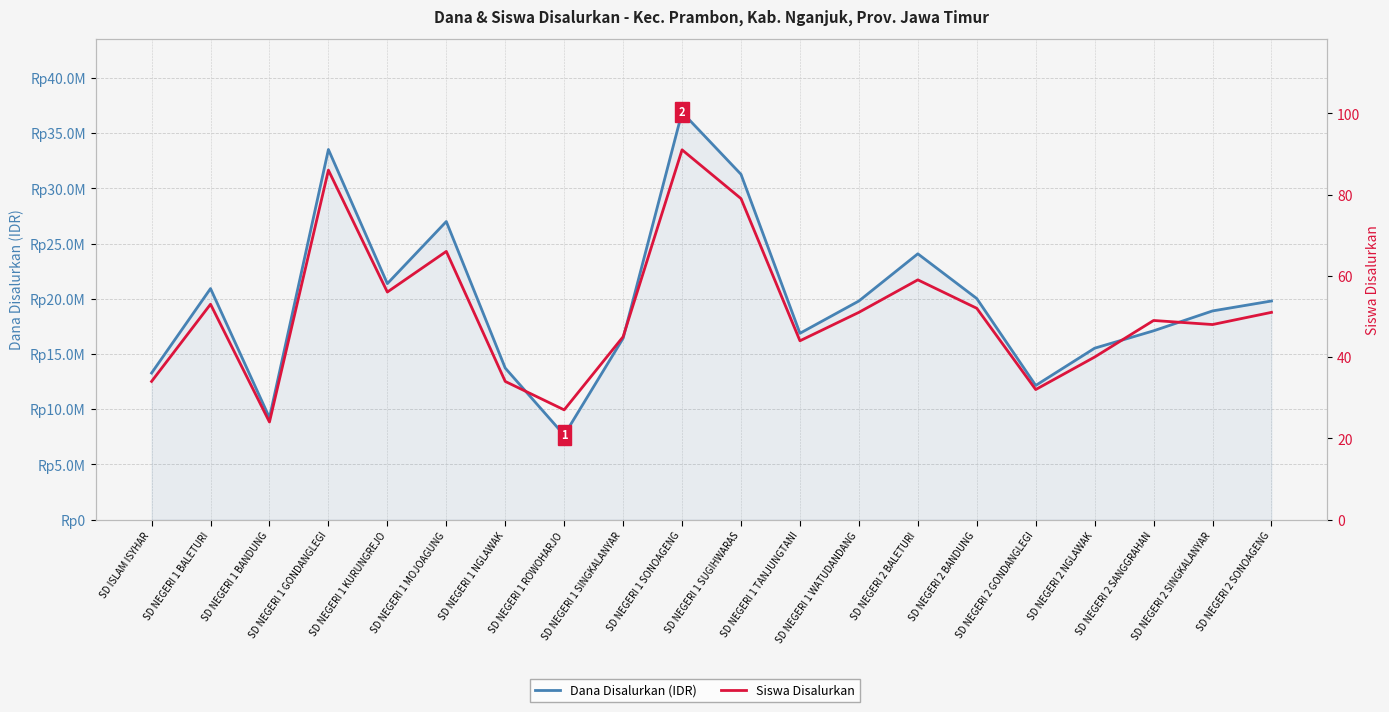

What are all the series names shown in the legend?

Dana Disalurkan (IDR), Siswa Disalurkan